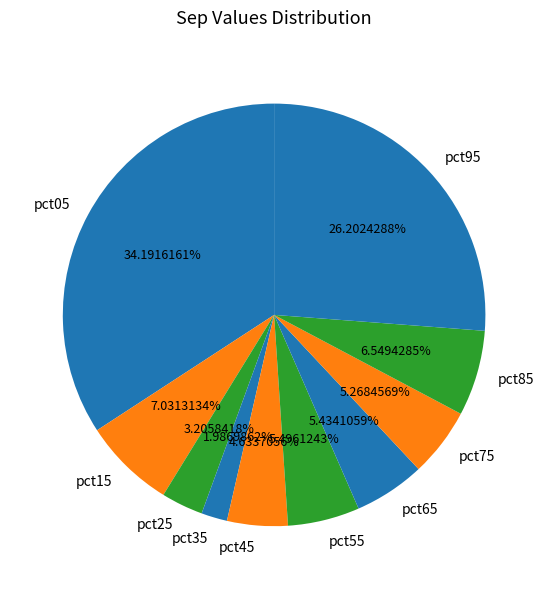

Which category has the smallest portion of the pie?

pct35